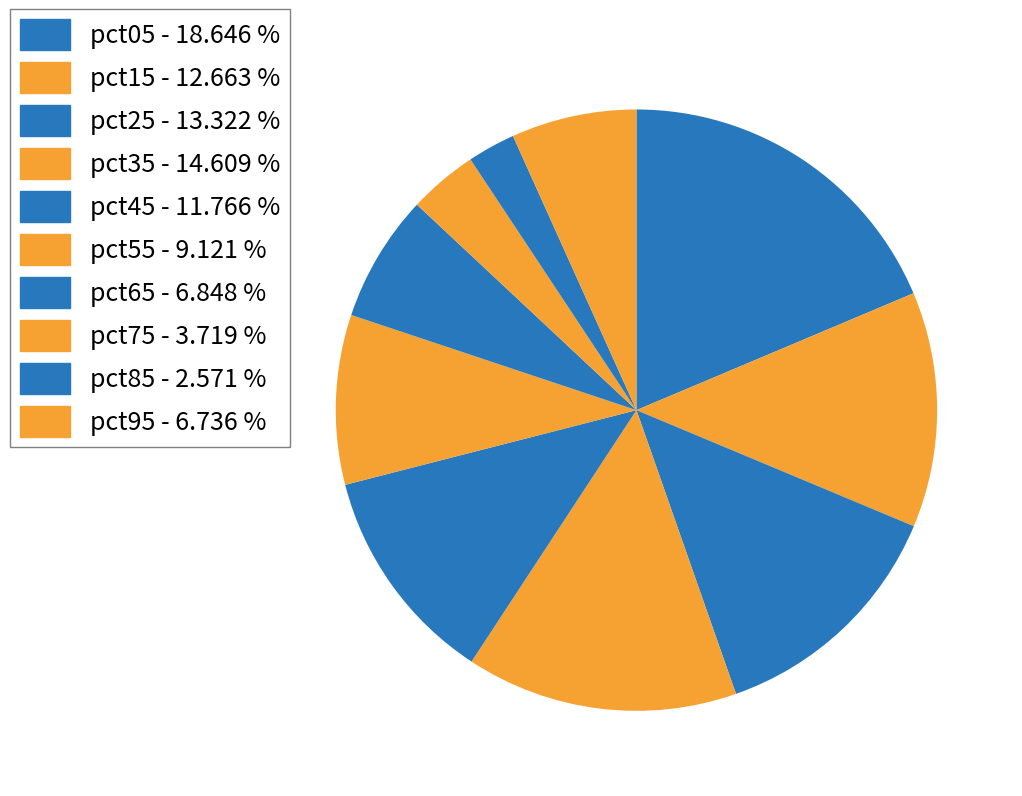

Count the number of slices in the pie.

10